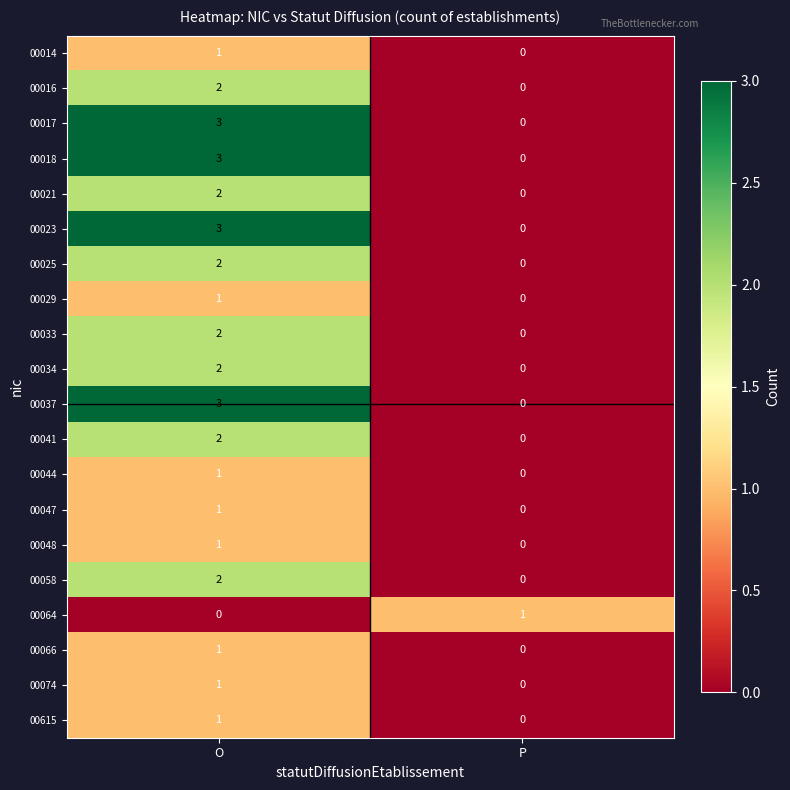

Which category has the highest value in the 00025 series?

O